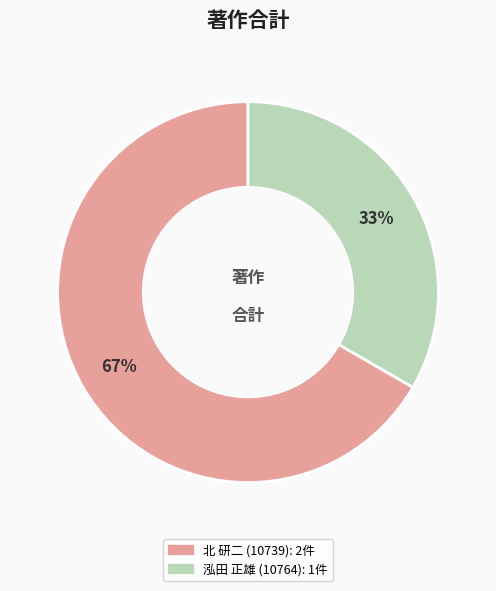

To the nearest percent, what is the average slice percentage?

50%